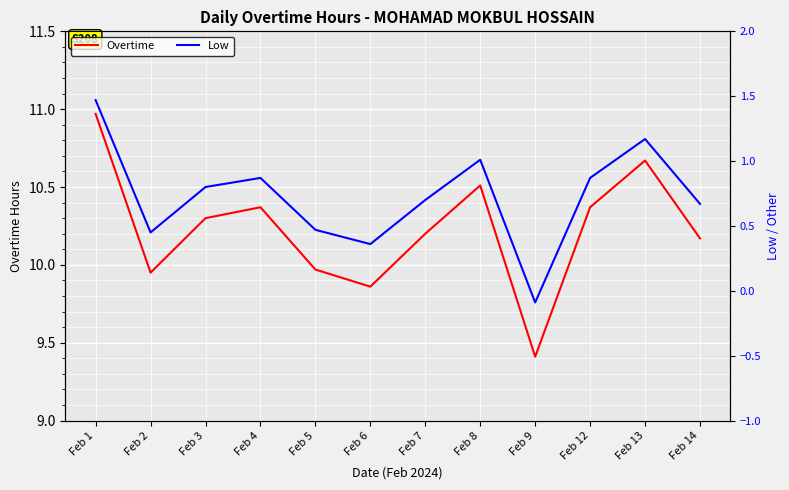

What are all the series names shown in the legend?

Overtime, Low